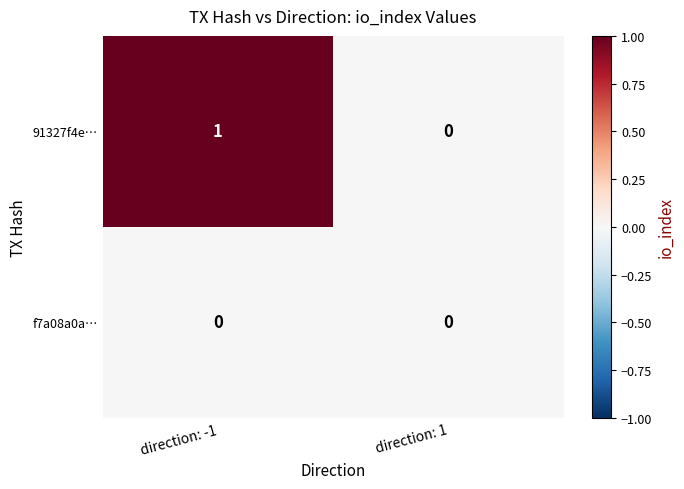

Reading left to right, extract all data points from this chart.

91327f4e…: direction: -1=1	direction: 1=0
f7a08a0a…: direction: -1=0	direction: 1=0